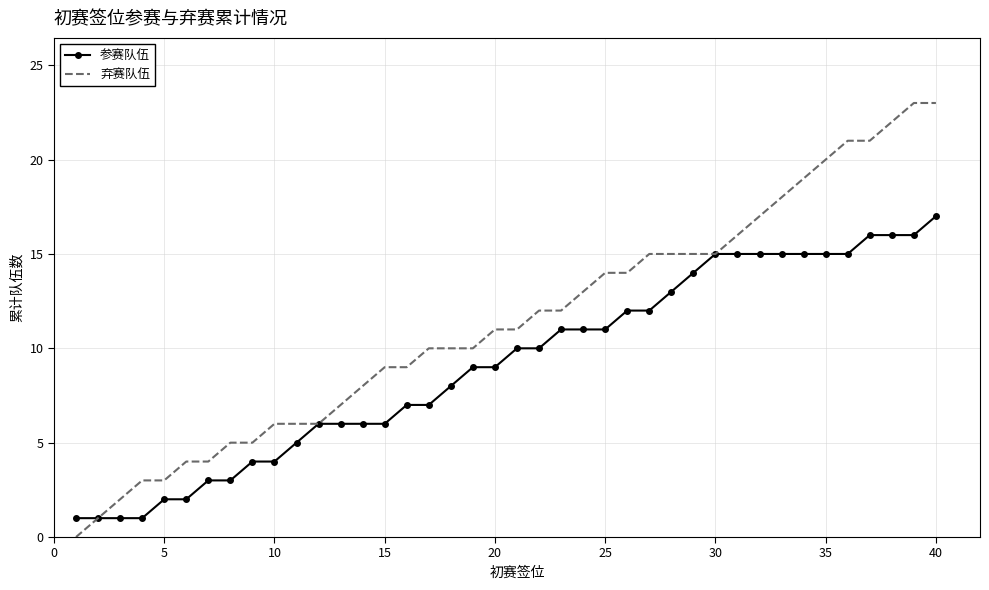

Which series has the largest total across all categories?

弃赛队伍